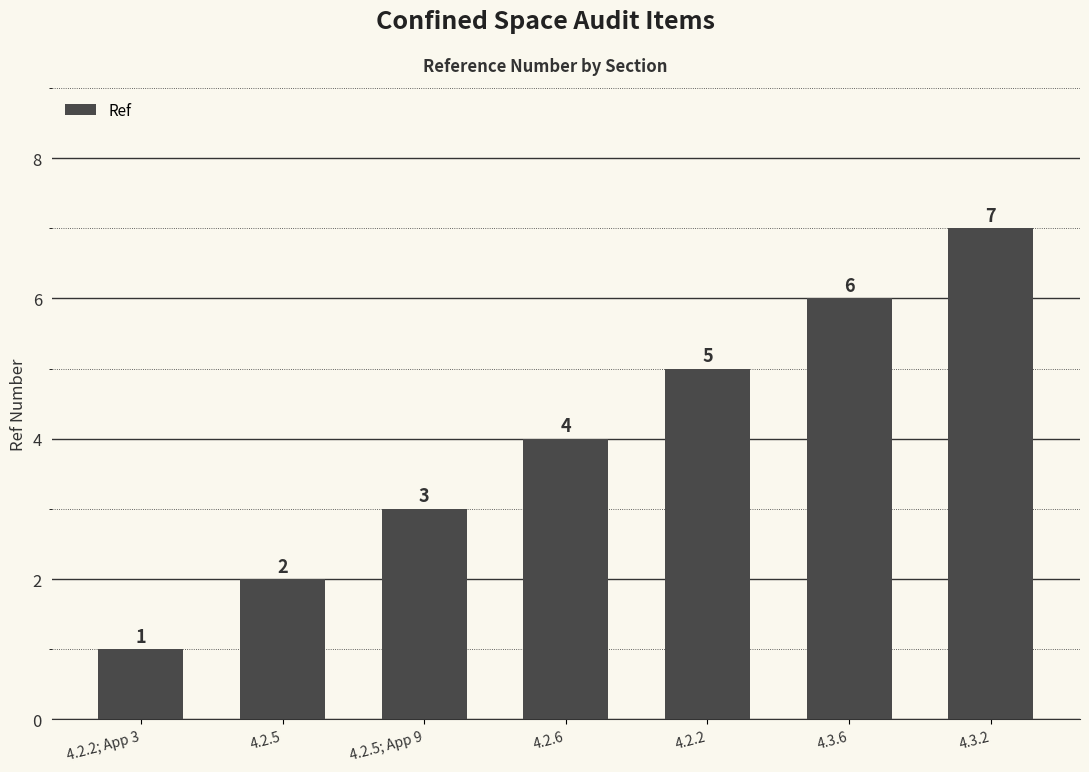

What is the smallest value displayed?

1